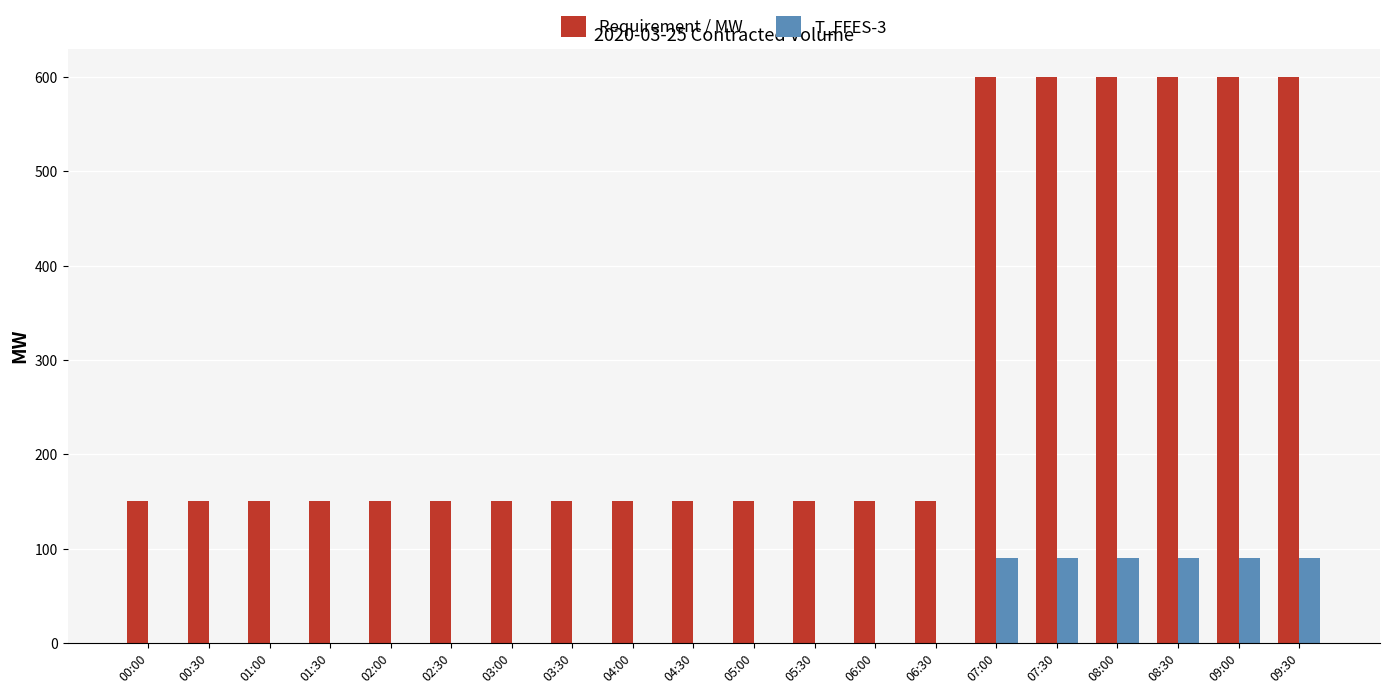

The T_FFES-3 series shows 43 at 04:30. True or false?

False